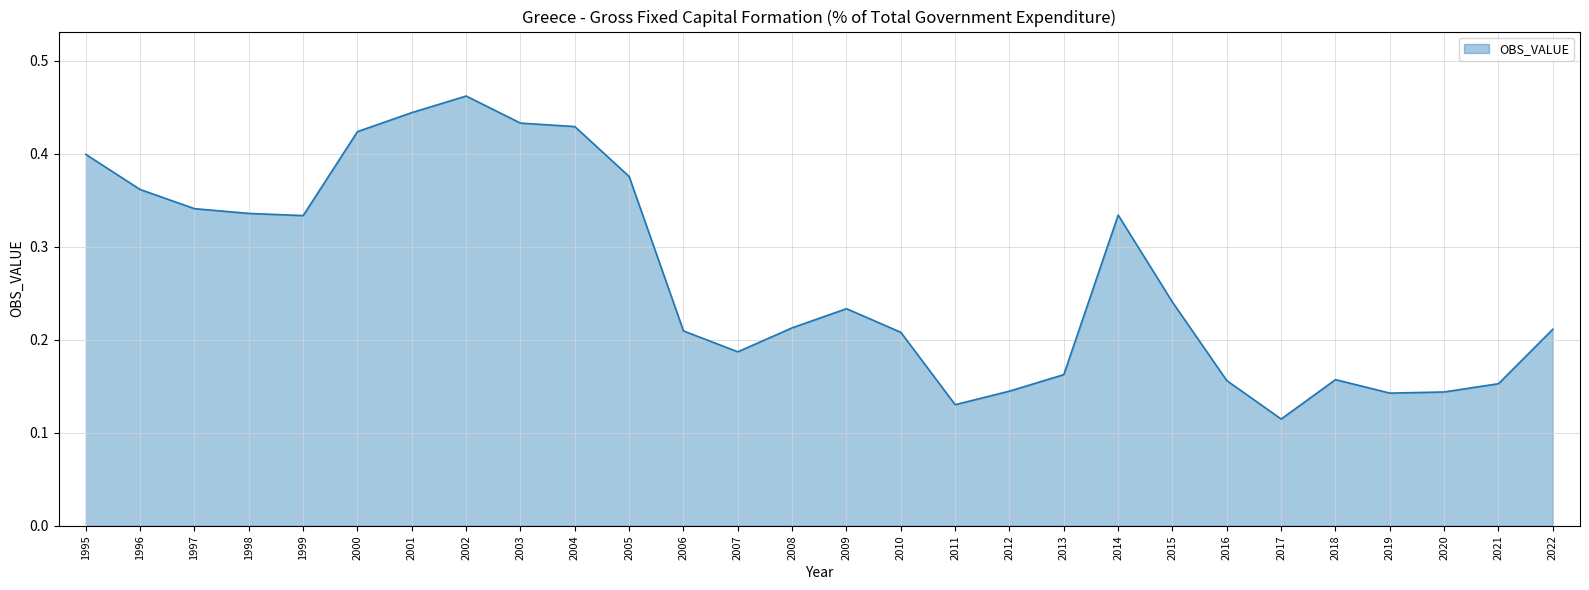

Which has a higher value, 2022 or 2005?

2005